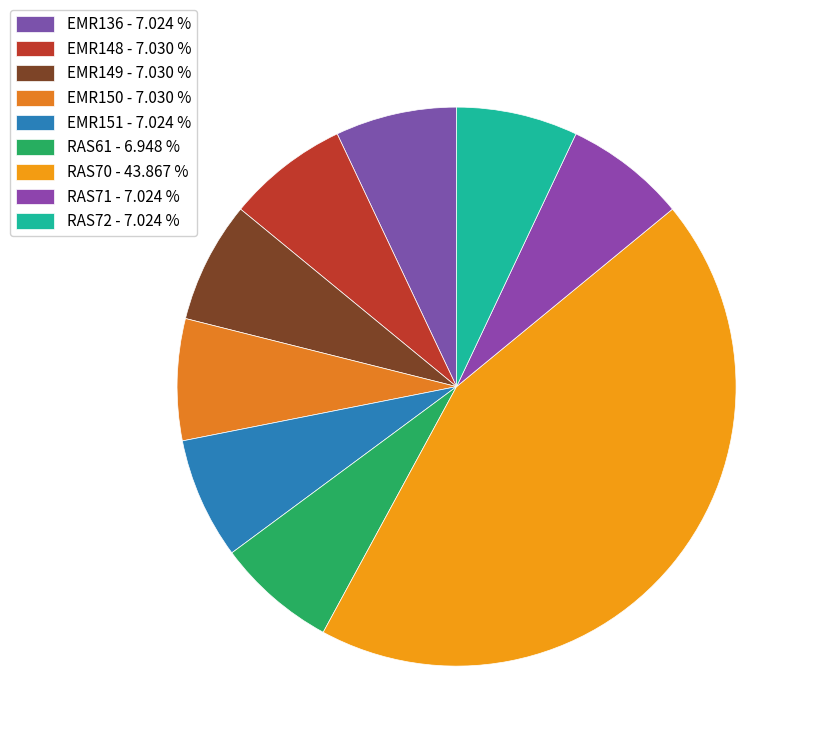

The RAS61 slice represents 7% of the pie. True or false?

True